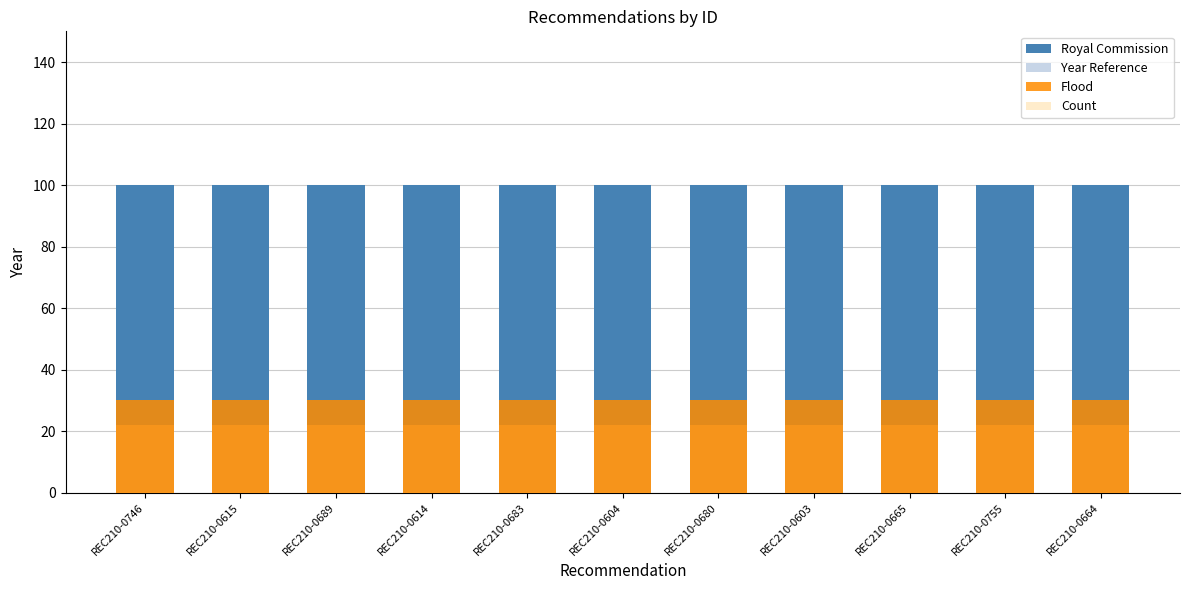

The value of Year Reference at REC210-0683 is 126. True or false?

False